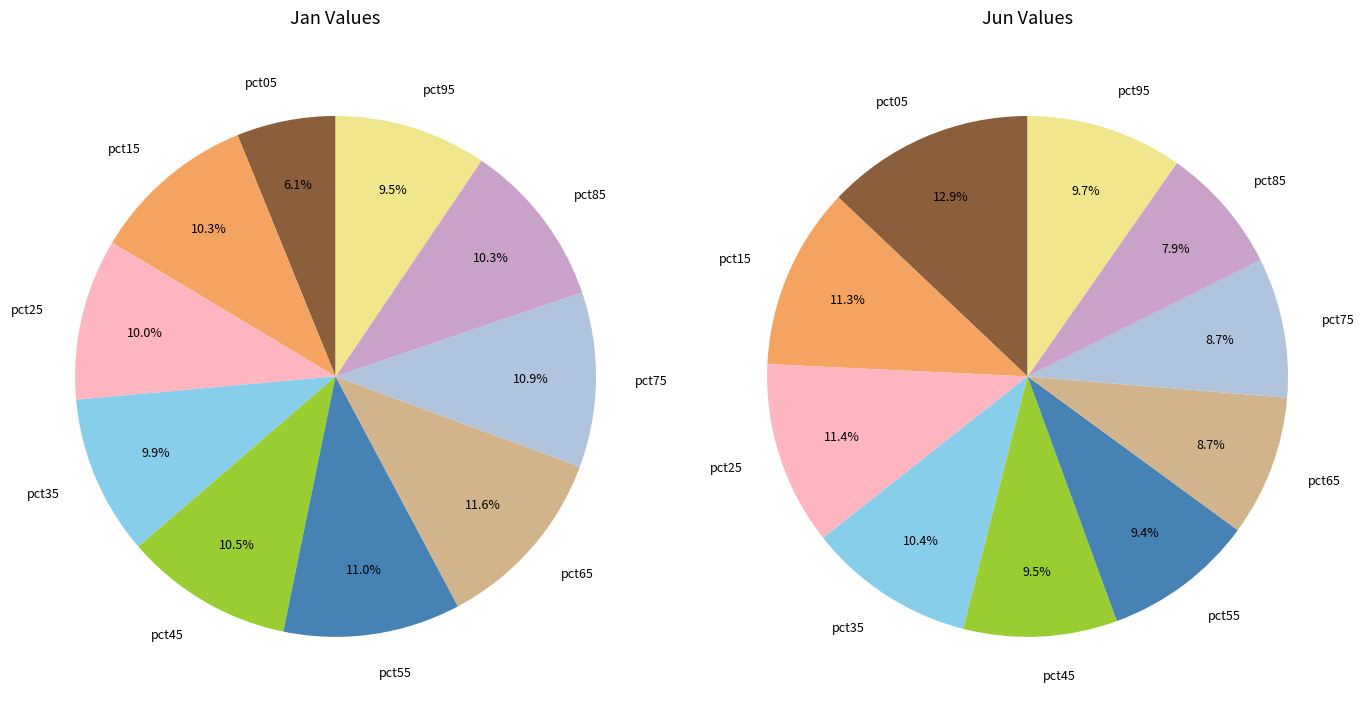

To the nearest percent, what is the average slice percentage?

10%